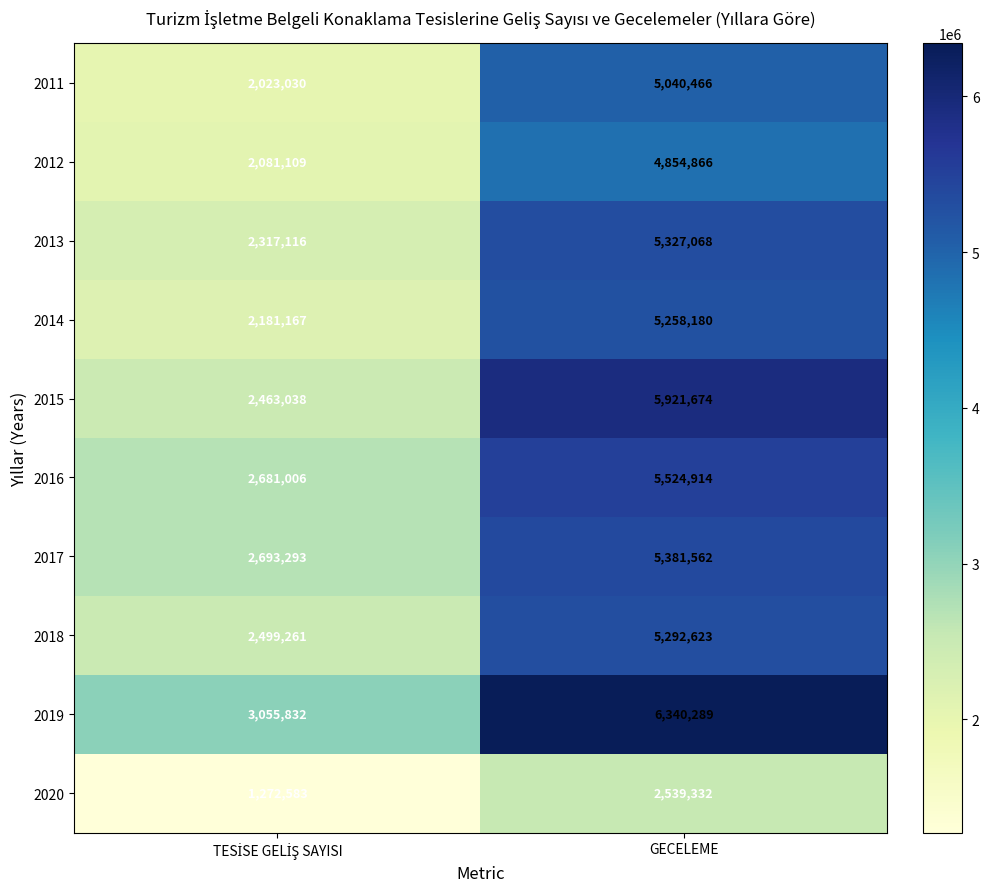

Read the 2017 value at GECELEME.

5381562